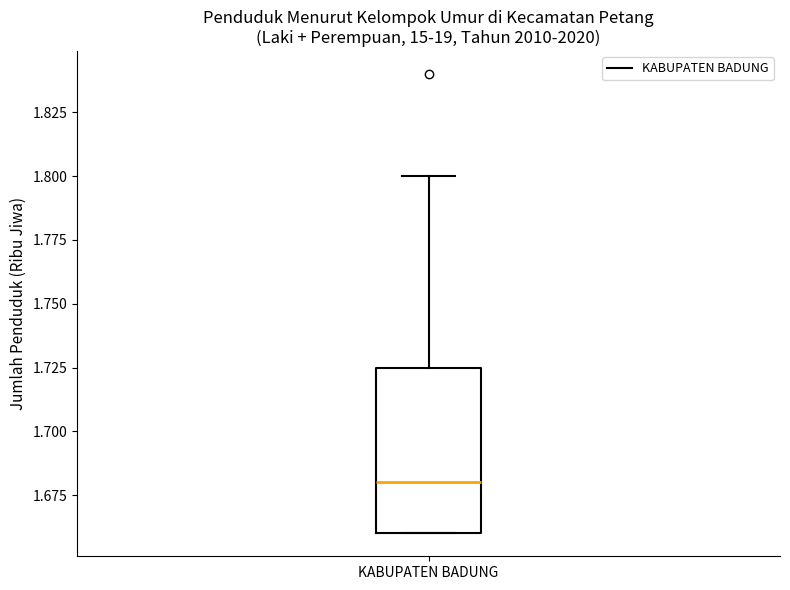

Where is the upper edge of the box for KABUPATEN BADUNG on the y-axis? The values are not printed on the chart, so give them approximately, as read against the axis.

1.725